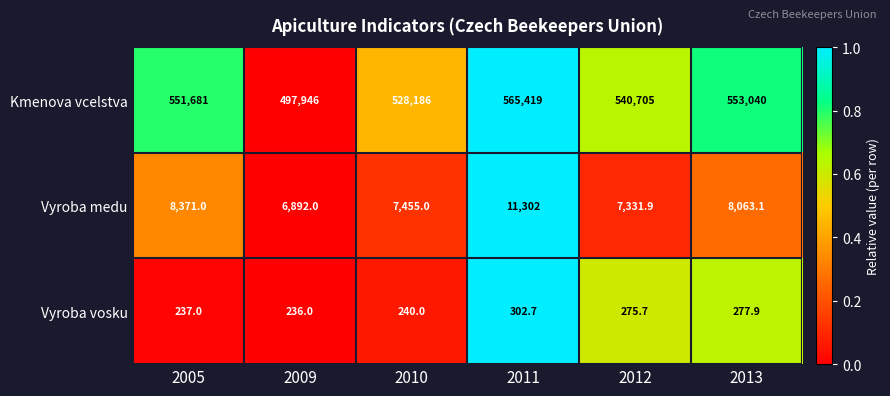

Reading left to right, transcribe all the data shown in this chart.

Kmenova vcelstva: 2005=551681.0	2009=497946.0	2010=528186.0	2011=565419.0	2012=540705.0	2013=553040.0
Vyroba medu: 2005=8371.0	2009=6892.0	2010=7455.0	2011=11302.0	2012=7331.9	2013=8063.1
Vyroba vosku: 2005=237.0	2009=236.0	2010=240.0	2011=302.7	2012=275.7	2013=277.9